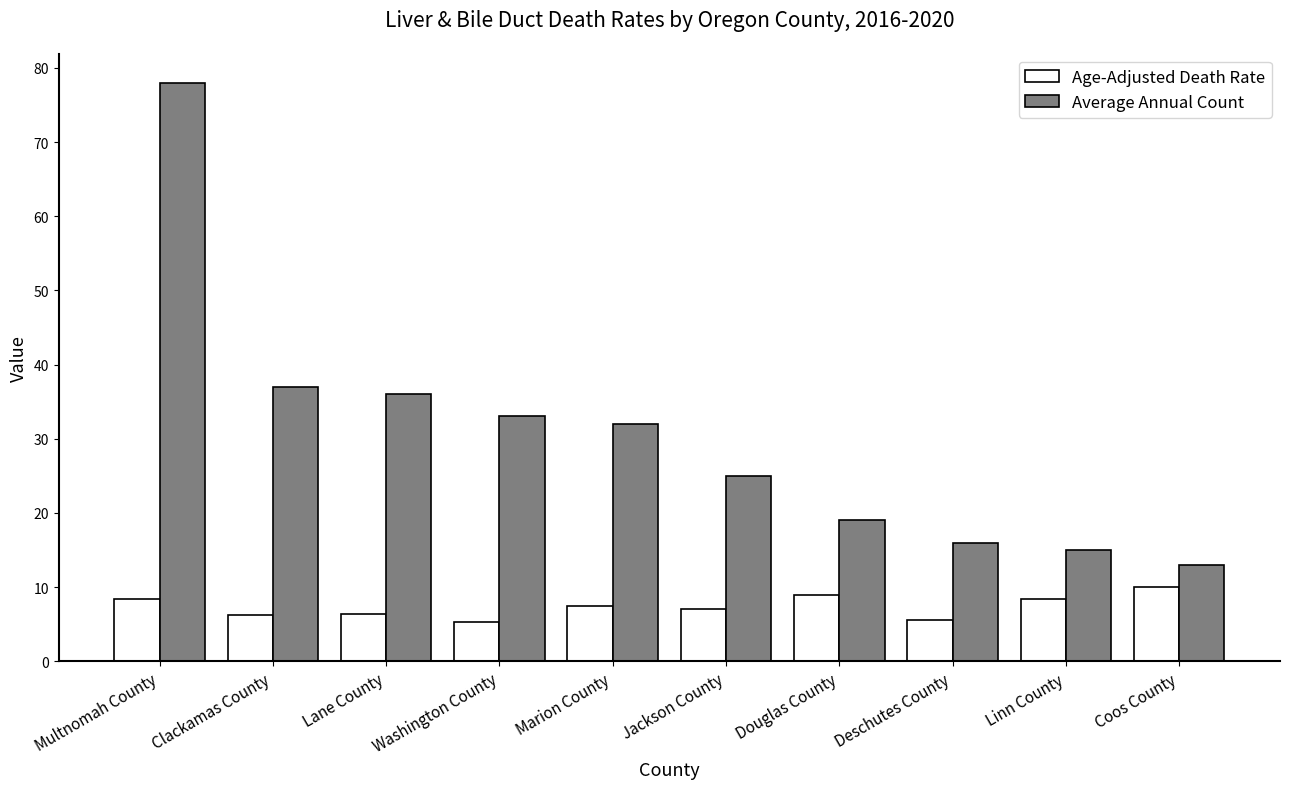

What is the value of the Age-Adjusted Death Rate bar at the 6th from the left?

7.0